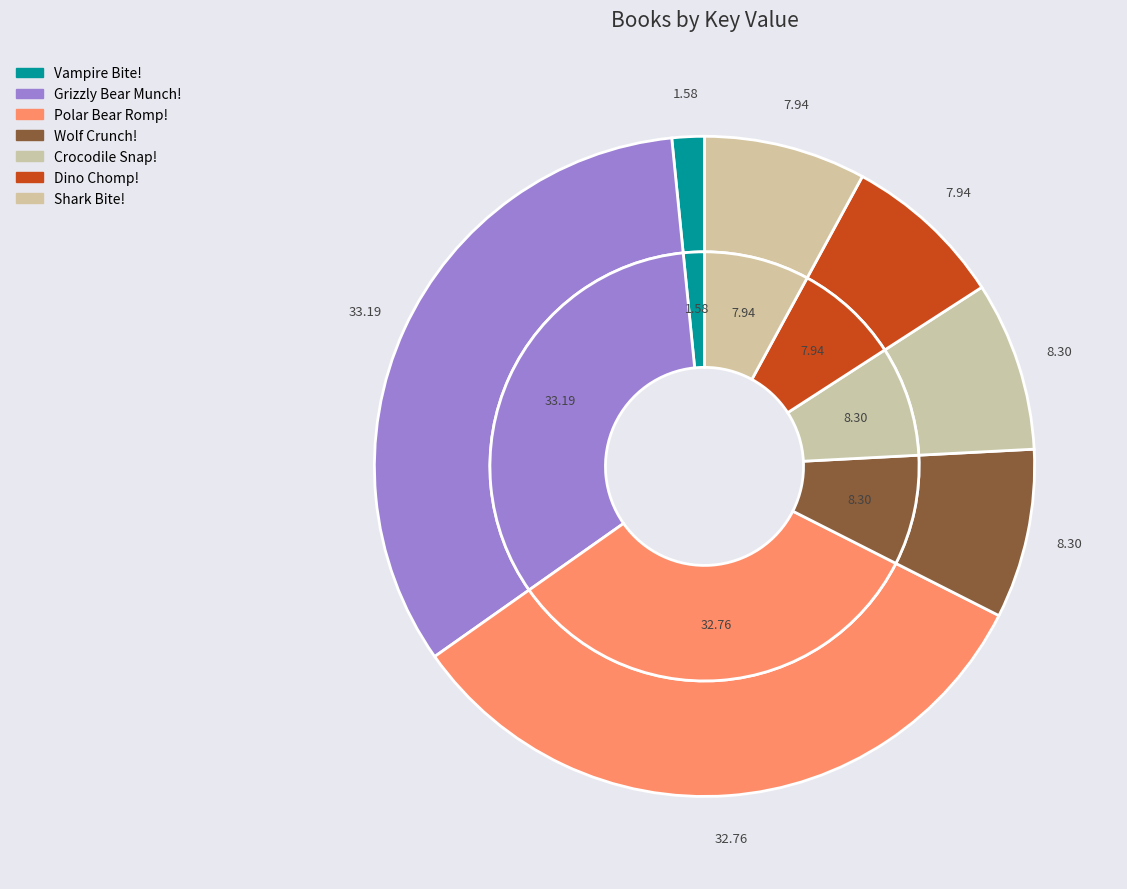

How much of the chart is everything except Dino Chomp!?

92.1%